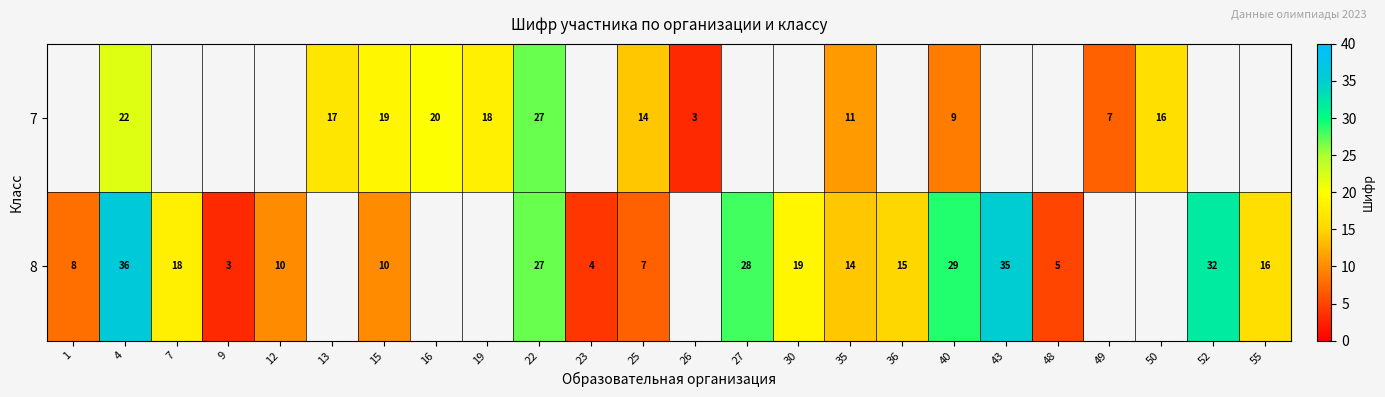

Rank the series at 35 from lowest to highest value.

7, 8